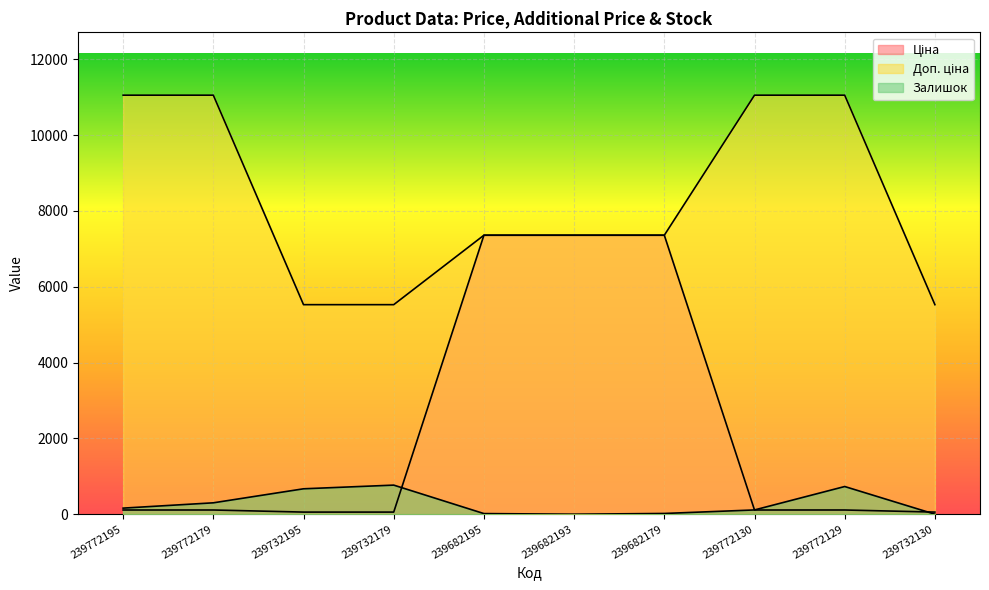

List the series in order of their overall mean, highest first.

Доп. ціна, Ціна, Залишок